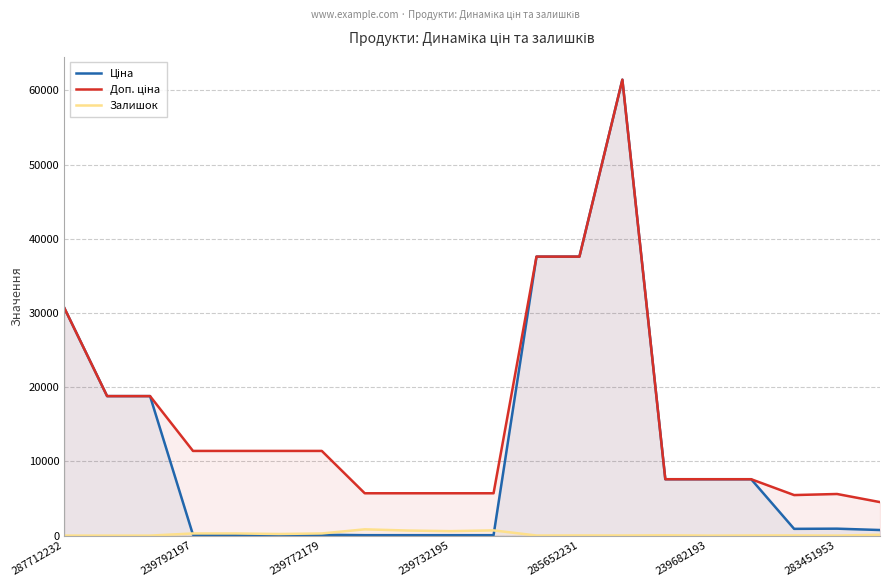

What is the greatest value displayed?

61434.3